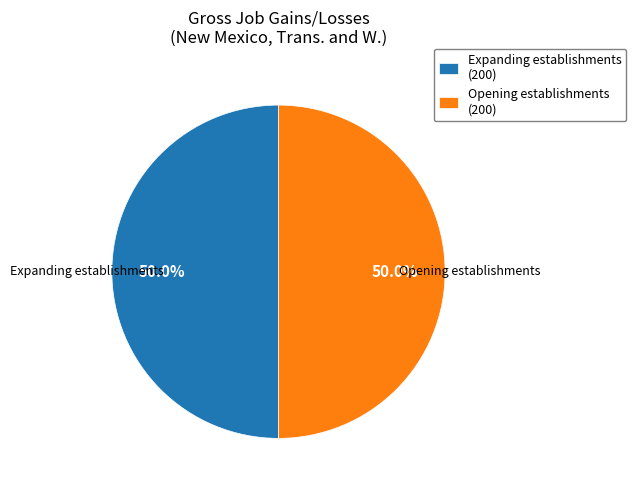

Approximately how many times larger is the value at Opening establishments (200) compared to Expanding establishments (200)?

1.0